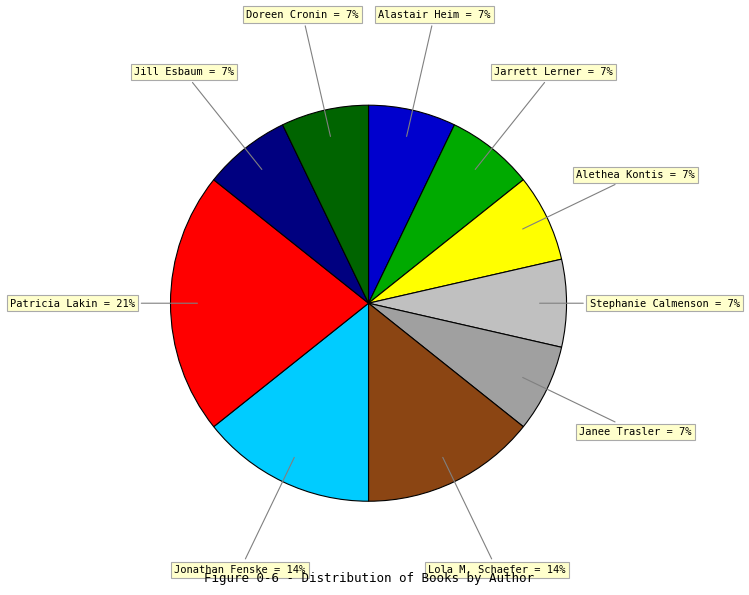

To the nearest percent, what is the average slice percentage?

10%